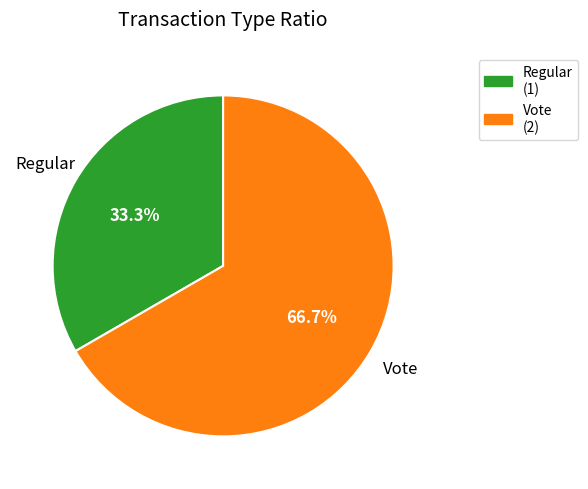

How many segments does this pie chart have?

2